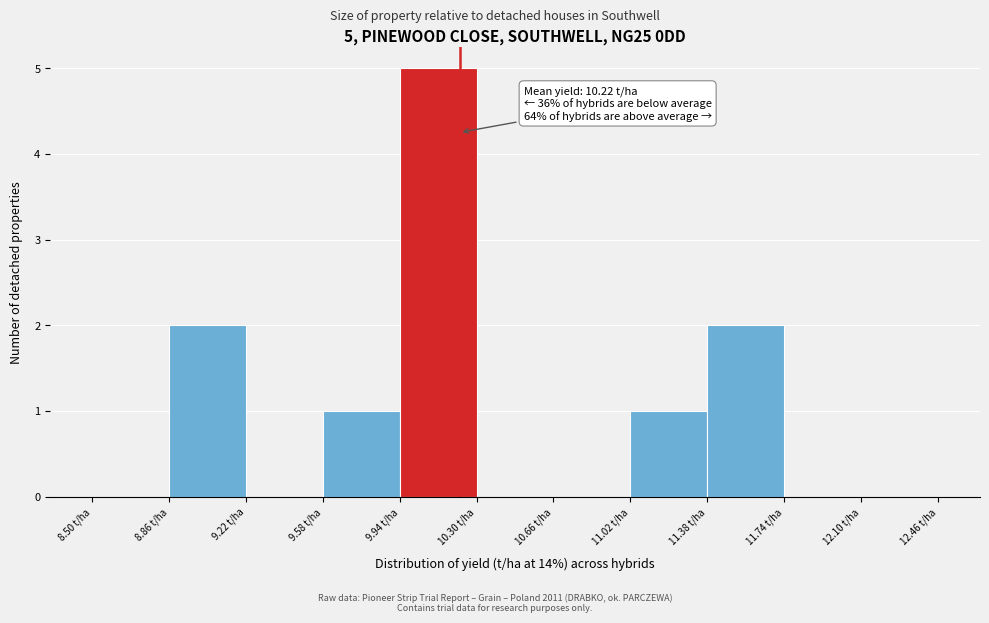

Which range on the x-axis has the tallest bar?

9.94 to 10.30